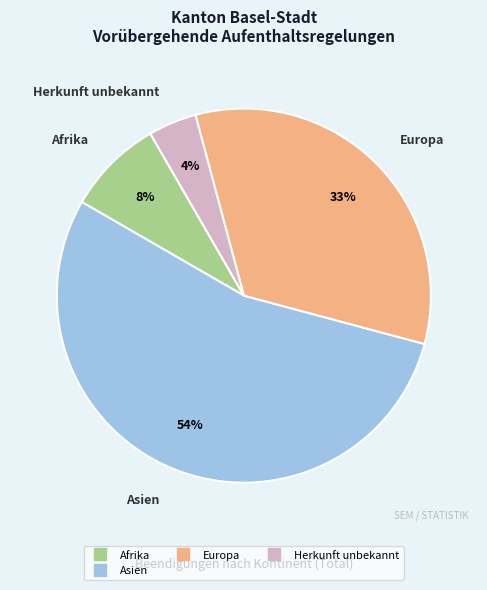

Count the number of slices in the pie.

4